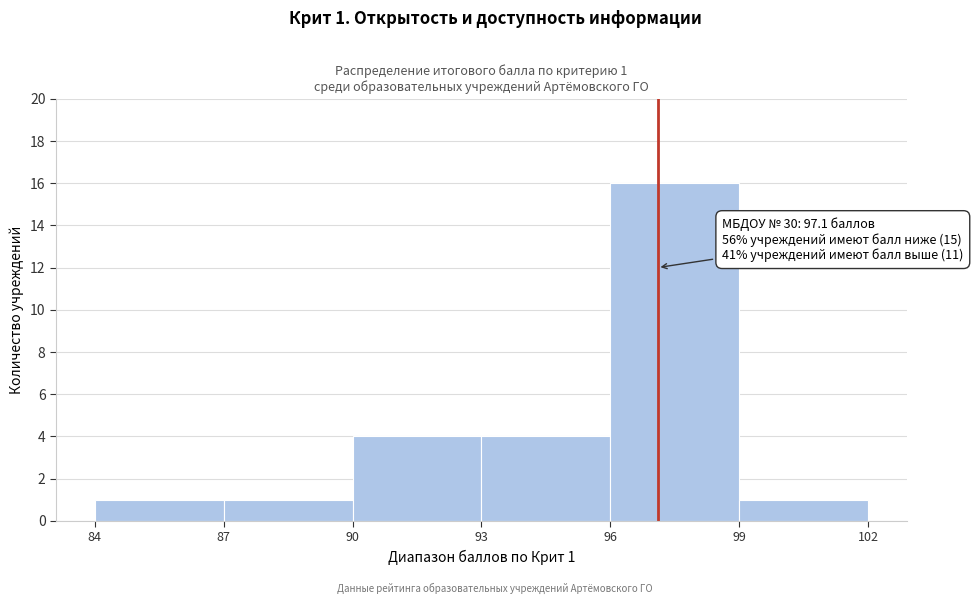

Which range on the x-axis has the tallest bar?

96 to 99